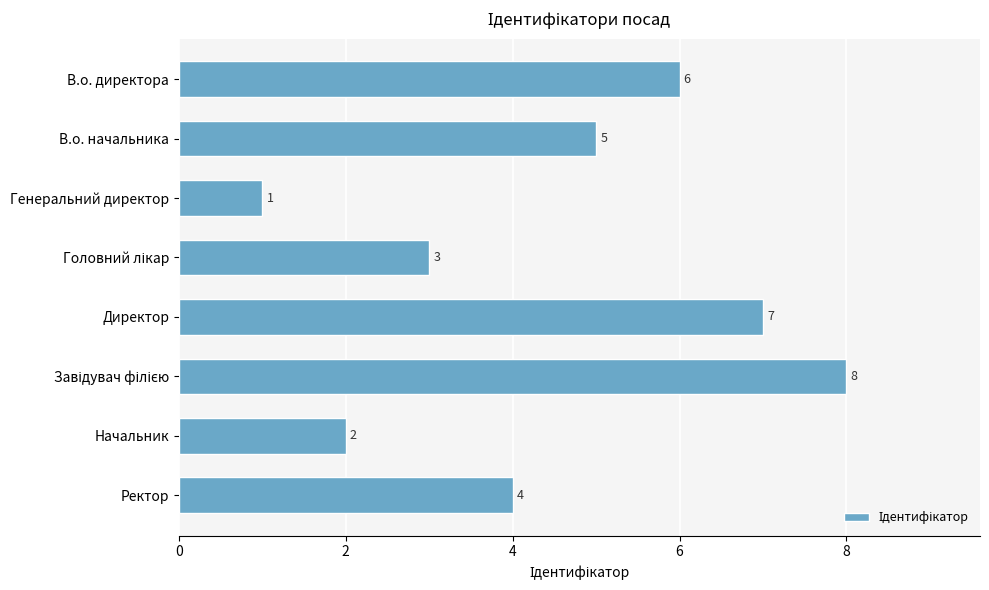

What is the greatest value displayed?

8